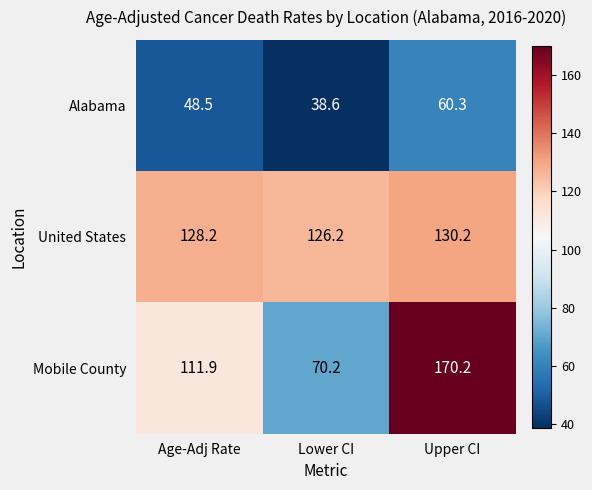

Is it true that United States equals 126.2 at Lower CI?

True